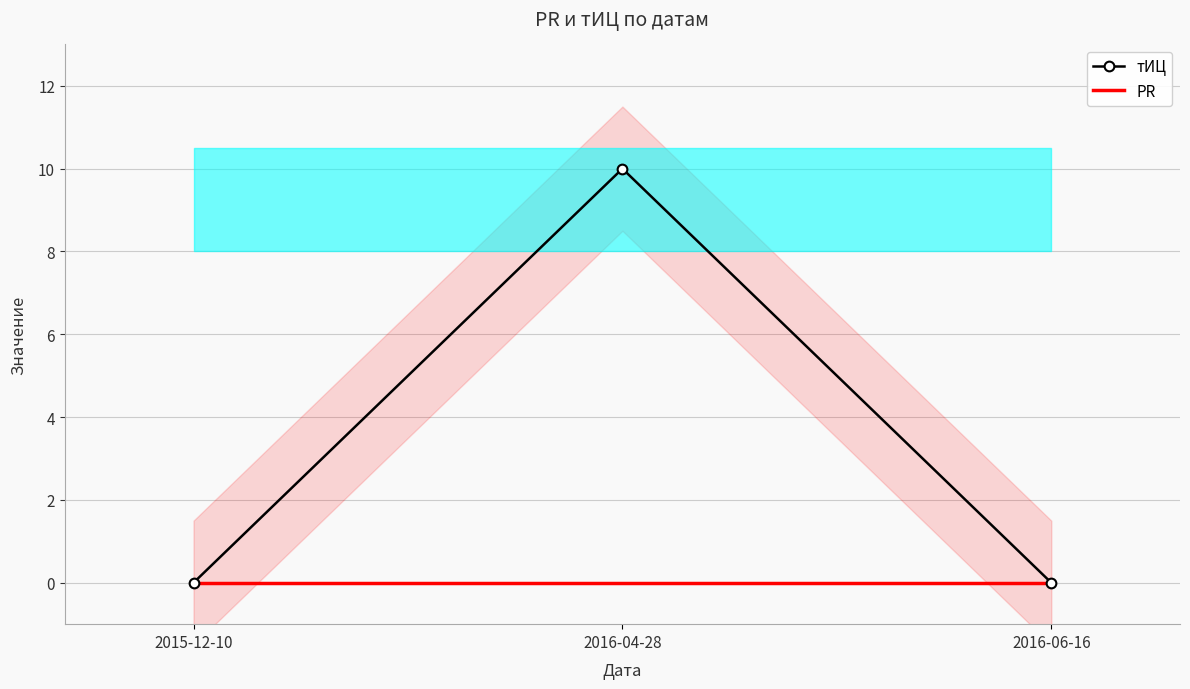

Which category has the highest value in the PR series?

2015-12-10